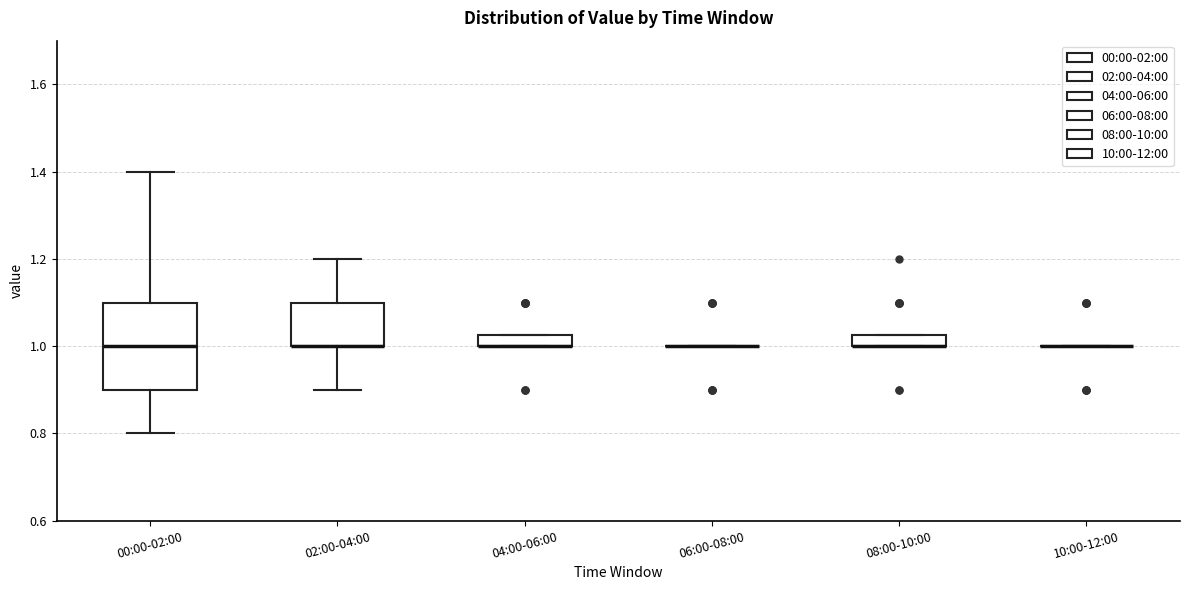

Where is the upper edge of the box for 04:00-06:00 on the y-axis? The values are not printed on the chart, so give them approximately, as read against the axis.

1.02